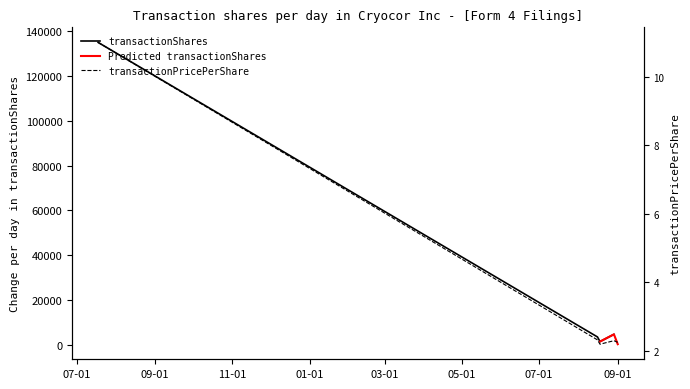

What is the highest value of the transactionShares series?

135000